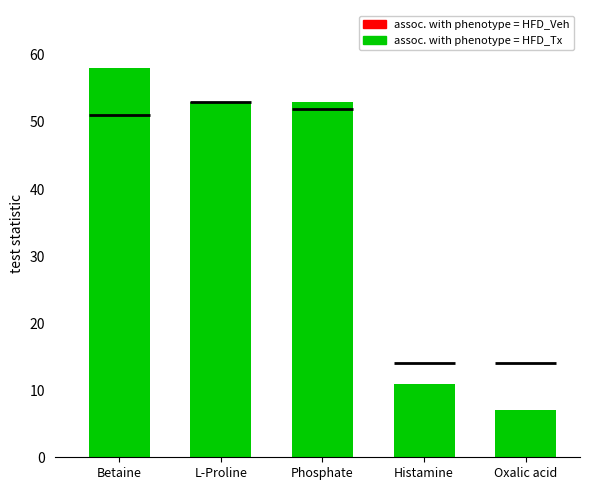

Which category has the highest value across all series?

Betaine